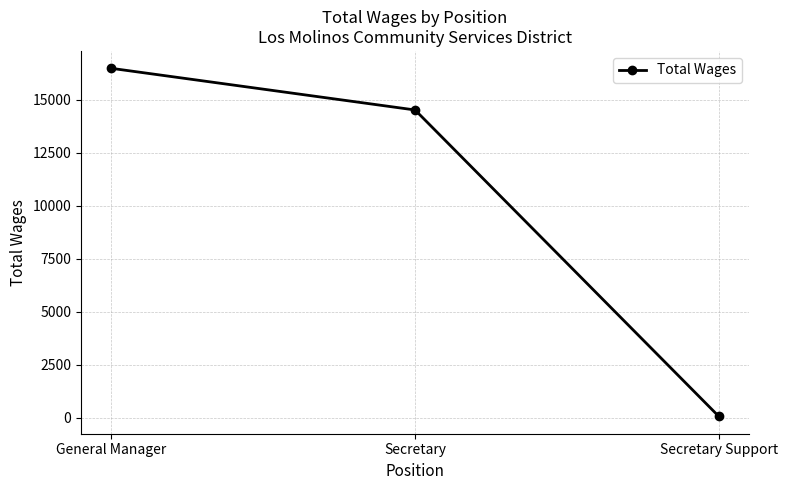

Where is the data nearest to the value 8271?

Secretary